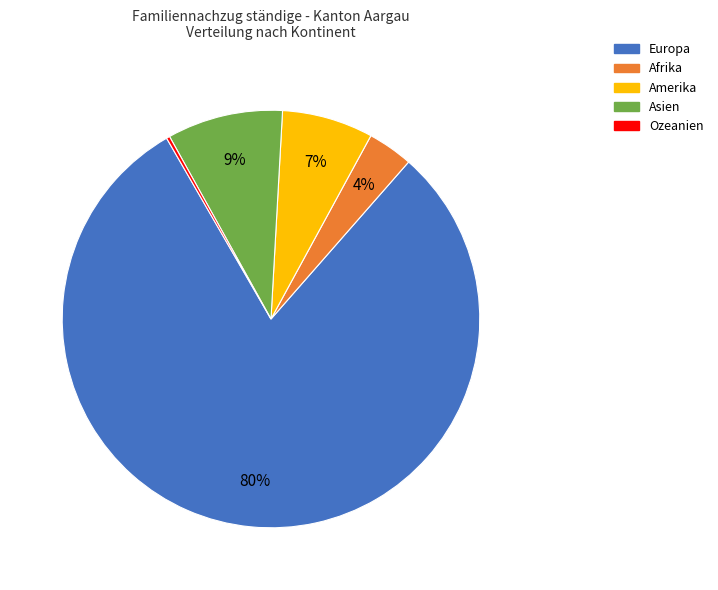

True or false: Amerika accounts for 7% of the total.

True